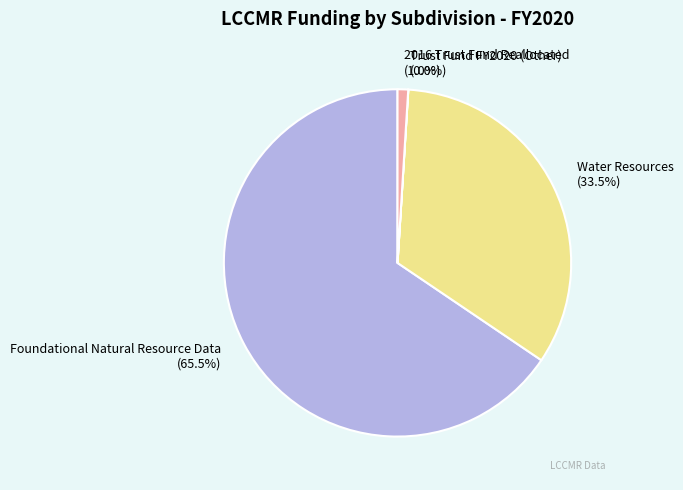

What is the majority slice?

Foundational Natural Resource Data